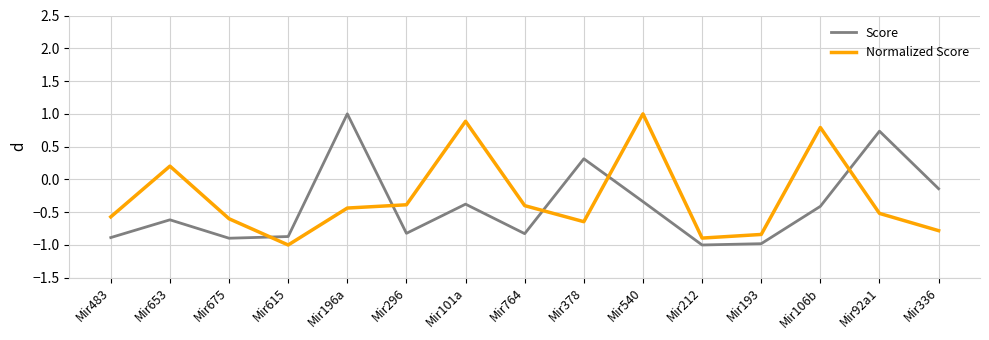

What is the difference between the highest and lowest values at Mir196a?

1.4